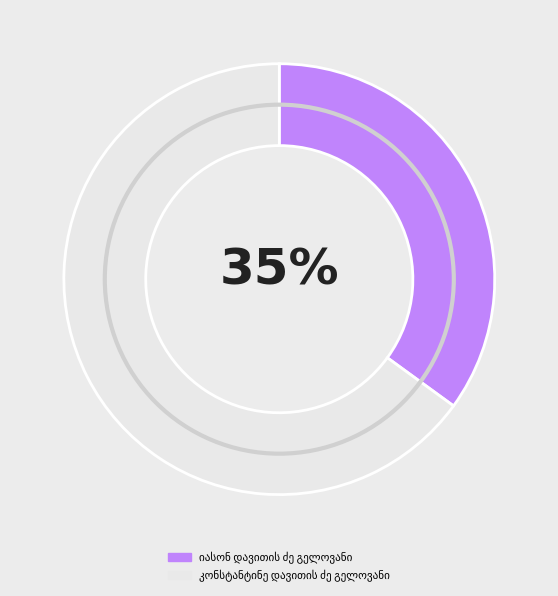

To the nearest percent, what is the difference between the largest and smallest slice percentages?

30%